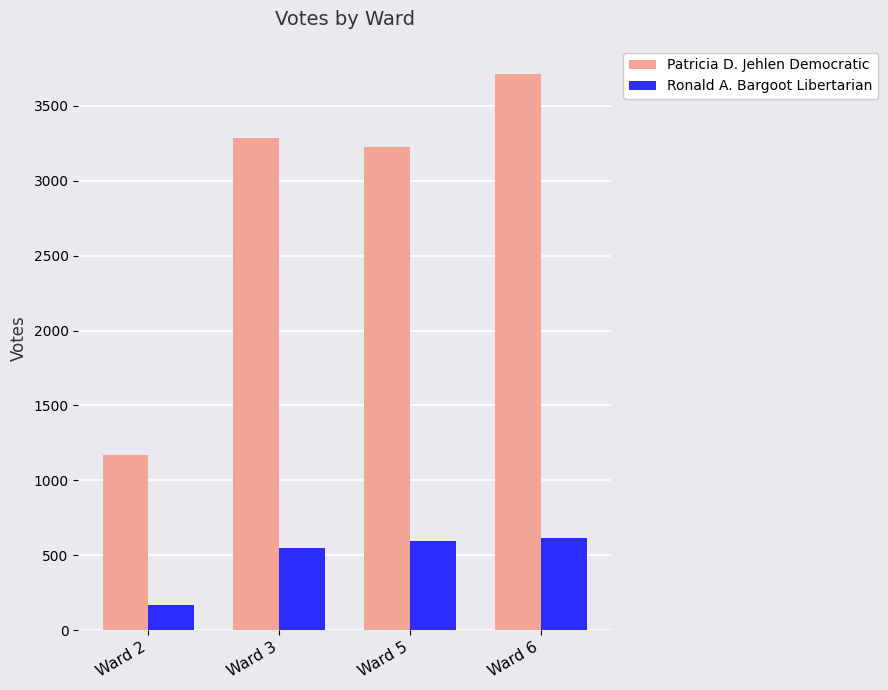

Count the number of data series in this chart.

2